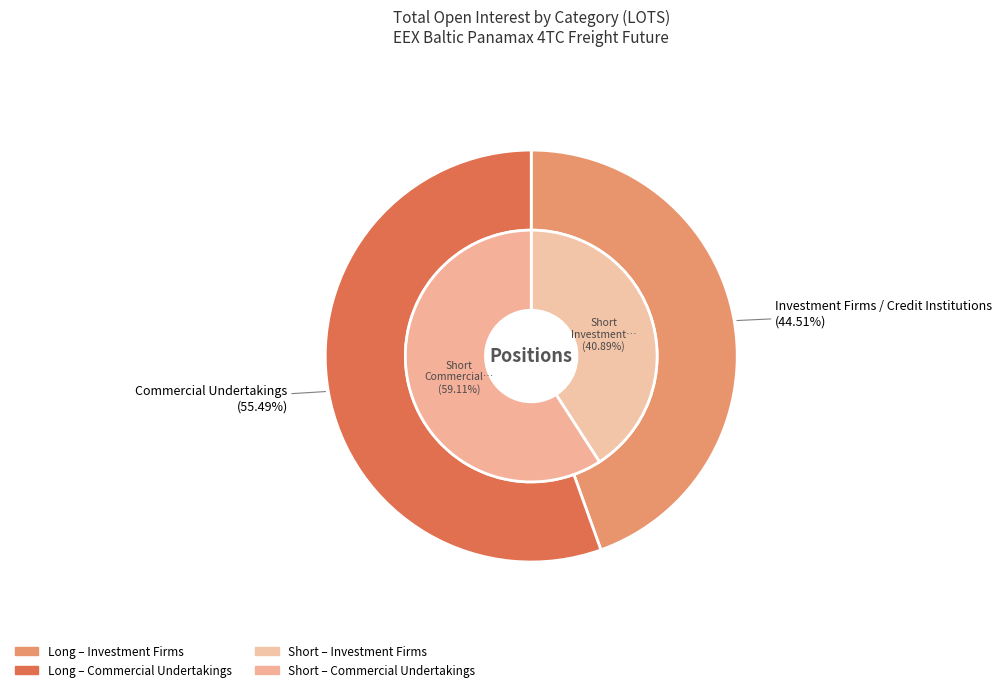

Between Investment Firms / Credit Institutions and Commercial Undertakings, which series saw the biggest shift?

Short